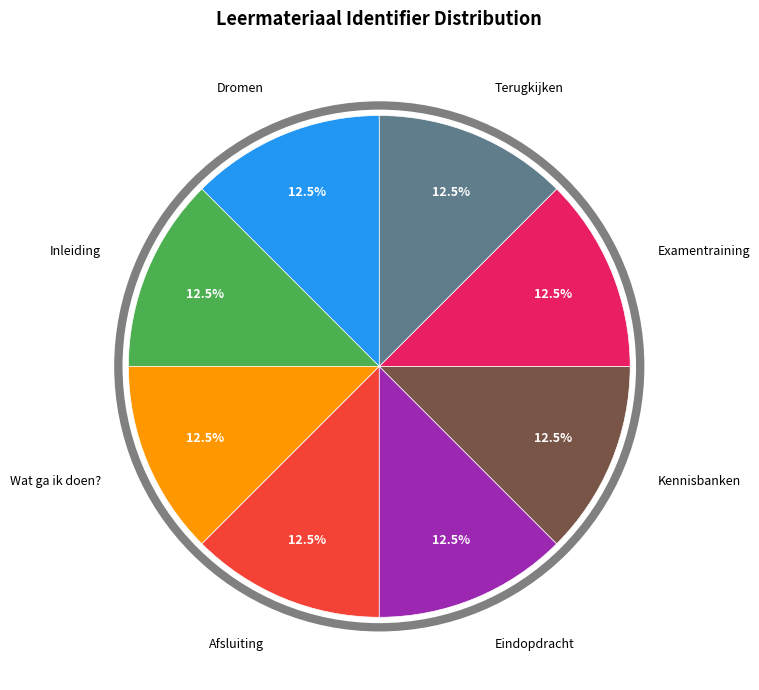

How many segments does this pie chart have?

8